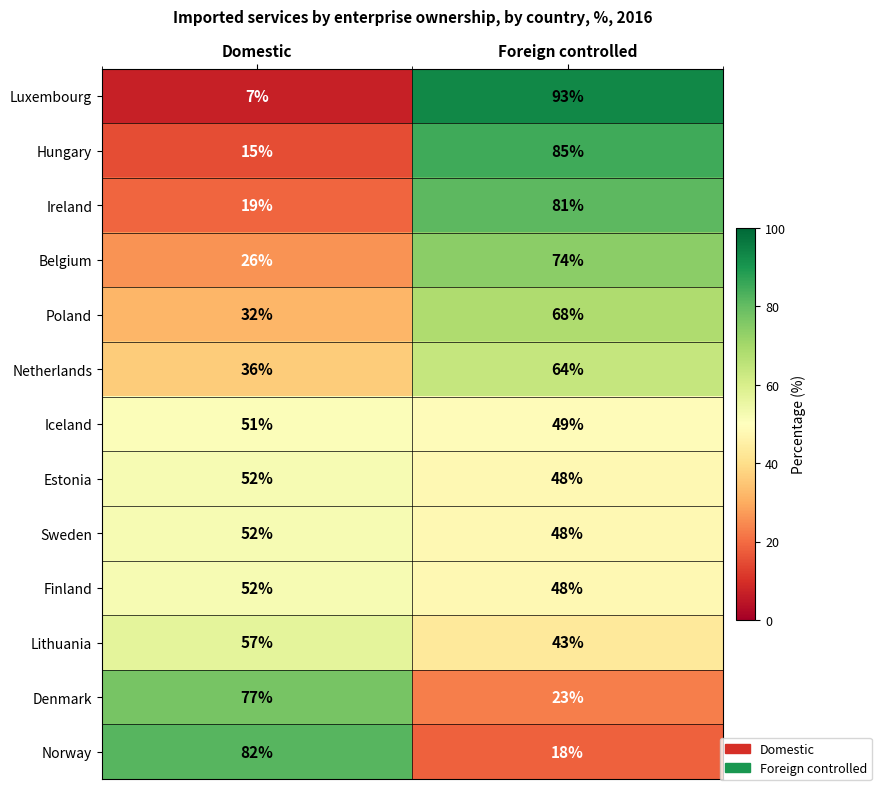

What is the sum of all Poland values?

100